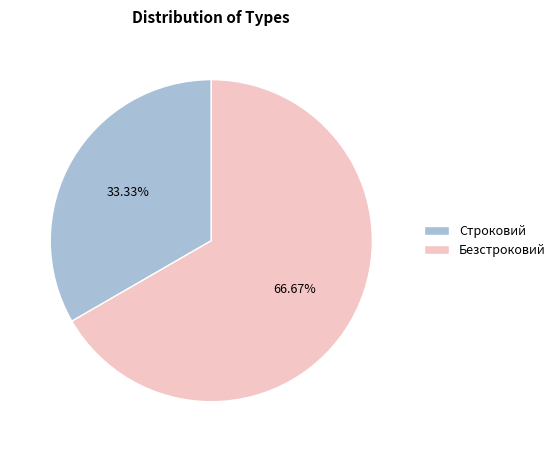

To the nearest percent, what is the combined percentage of Безстроковий and Строковий?

100%